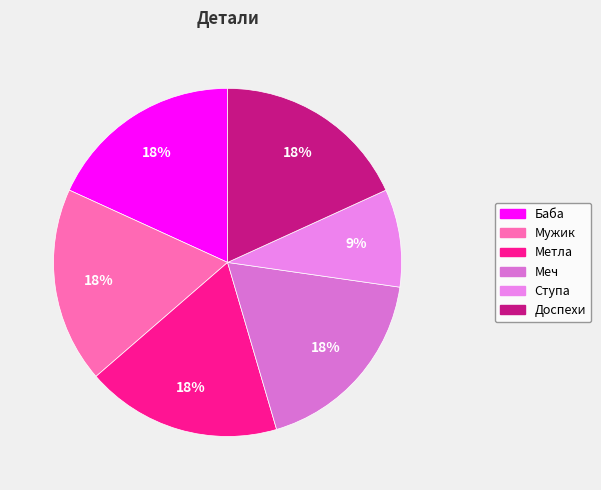

What percentage is the Баба slice, to the nearest percent?

18%